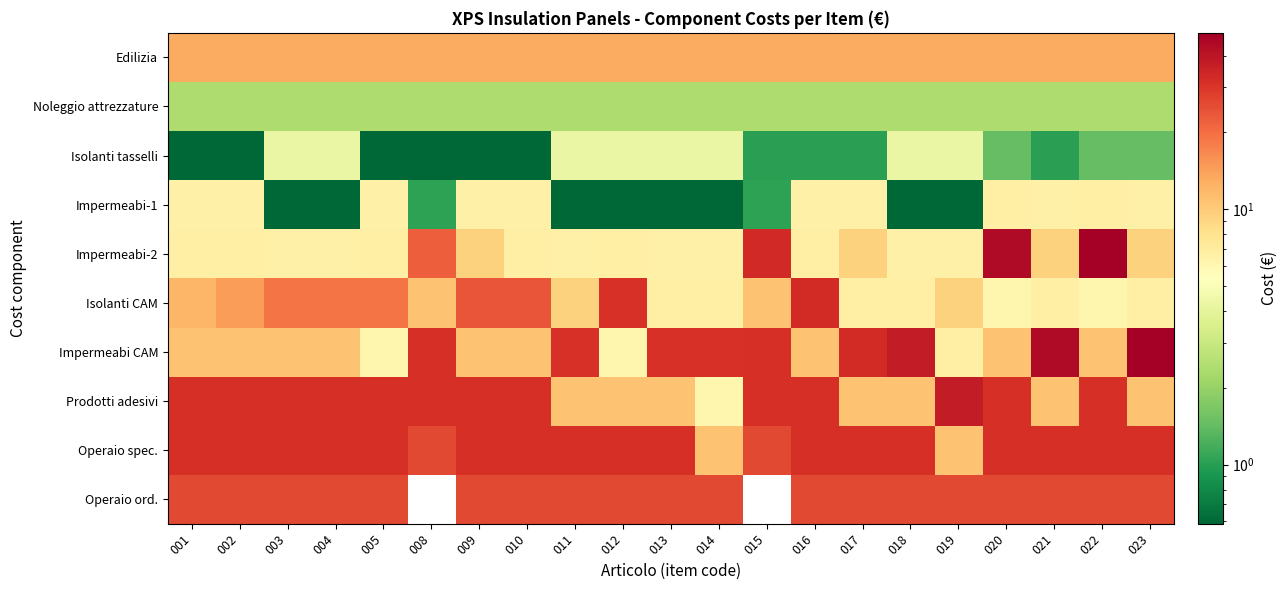

What is the greatest value displayed?

49.1